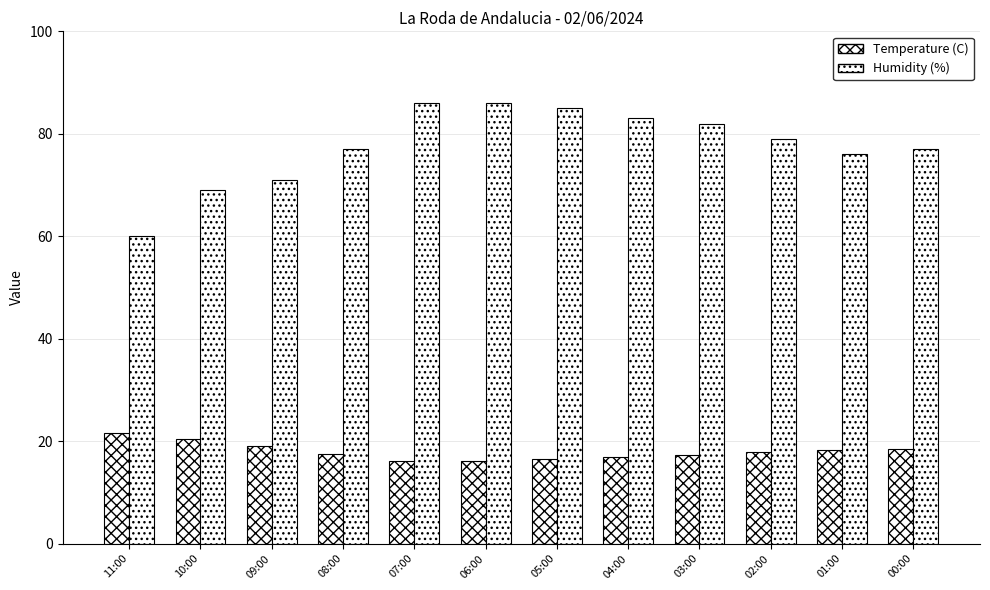

How many groups of bars are there?

12